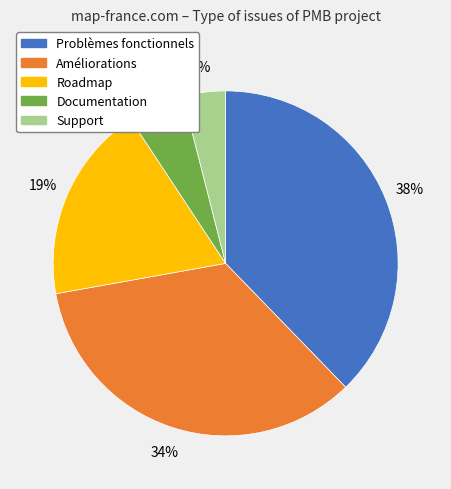

What percentage is the Roadmap slice, to the nearest percent?

19%